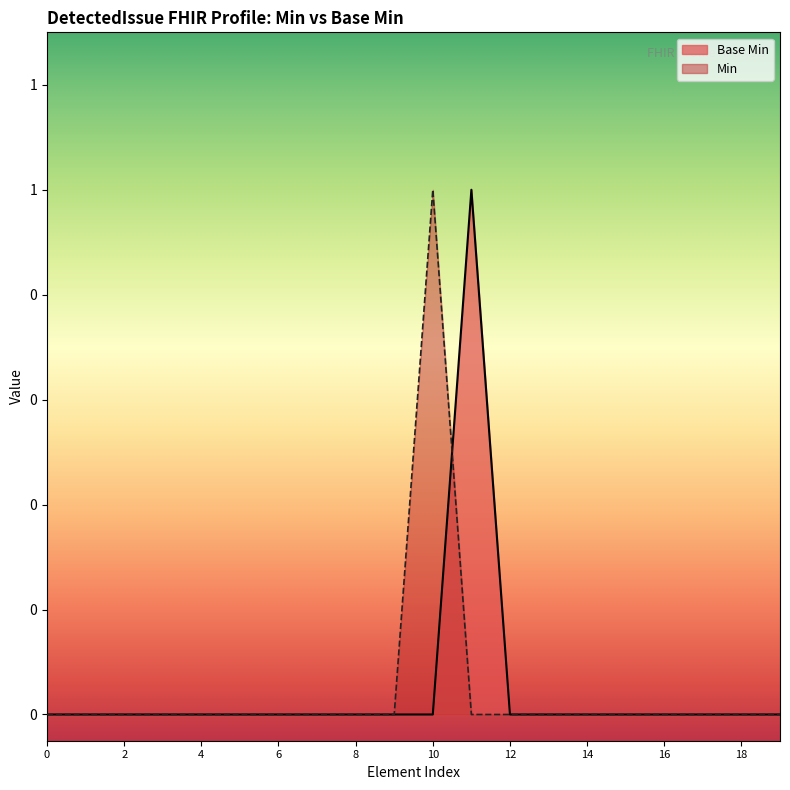

At which category does the chart reach its peak across all series?

DetectedIssue.category